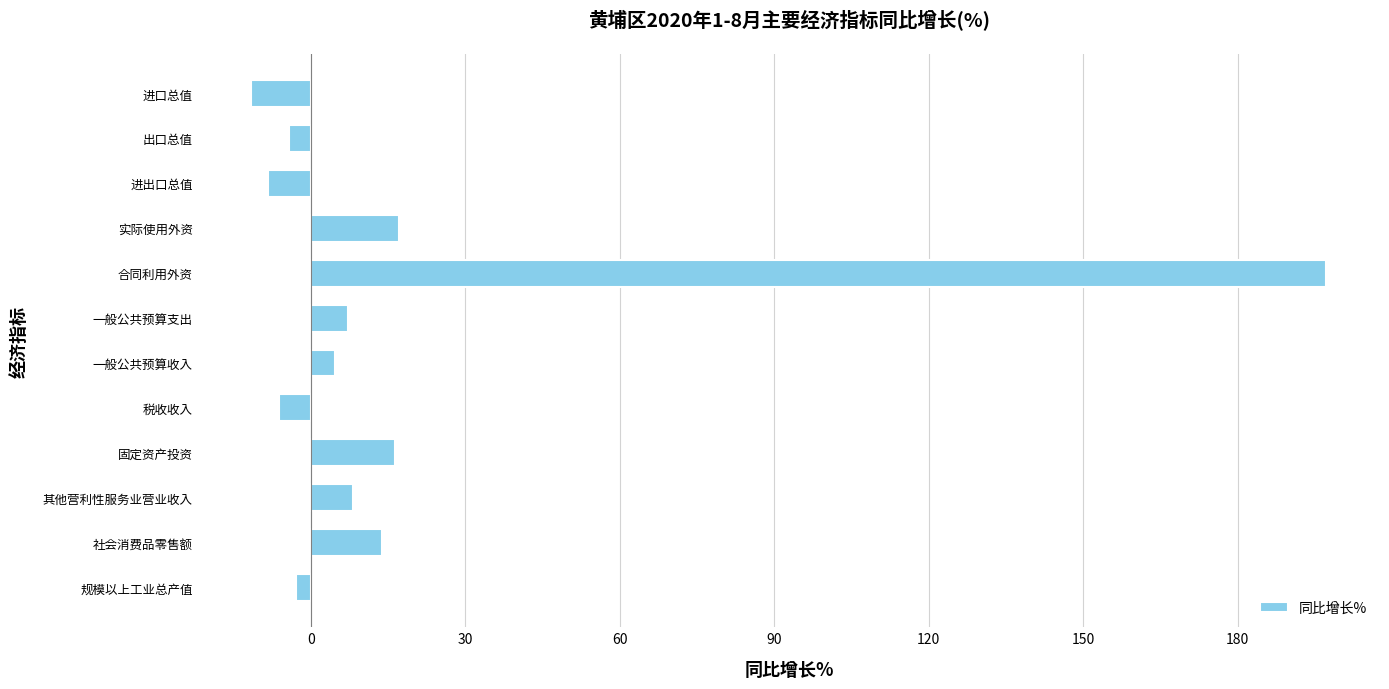

How many values are above zero?

7